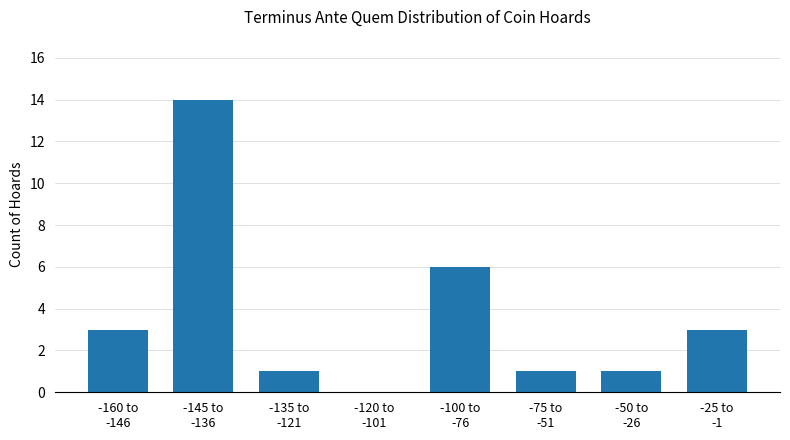

What is the sum of all values?

29